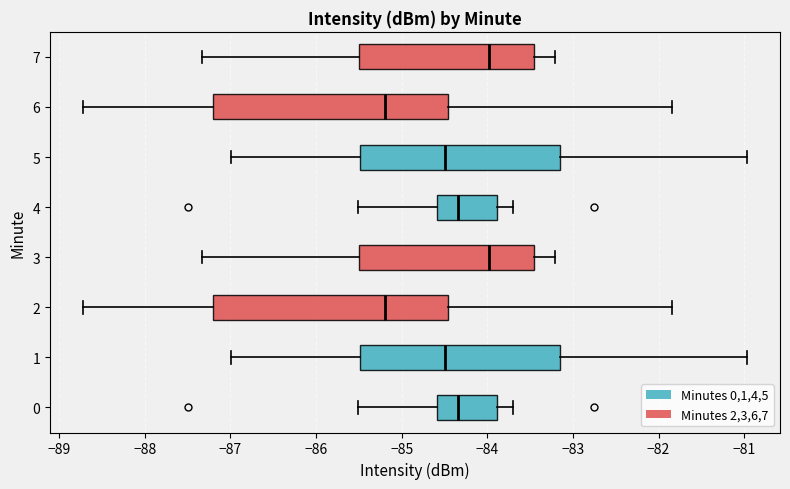

Reading bottom to top, transcribe this box plot: for each box, give where its median line is, the range the box spans, and where its two whiskers end, as read against the x-axis. The values are not printed on the chart, so give them approximately, as read against the axis.

0: median -84.3, box -84.6 to -83.9, whiskers -85.5 to -83.7
1: median -84.5, box -85.5 to -83.1, whiskers -87.0 to -81.0
2: median -85.2, box -87.2 to -84.5, whiskers -88.7 to -81.8
3: median -84.0, box -85.5 to -83.5, whiskers -87.3 to -83.2
4: median -84.3, box -84.6 to -83.9, whiskers -85.5 to -83.7
5: median -84.5, box -85.5 to -83.1, whiskers -87.0 to -81.0
6: median -85.2, box -87.2 to -84.5, whiskers -88.7 to -81.8
7: median -84.0, box -85.5 to -83.5, whiskers -87.3 to -83.2